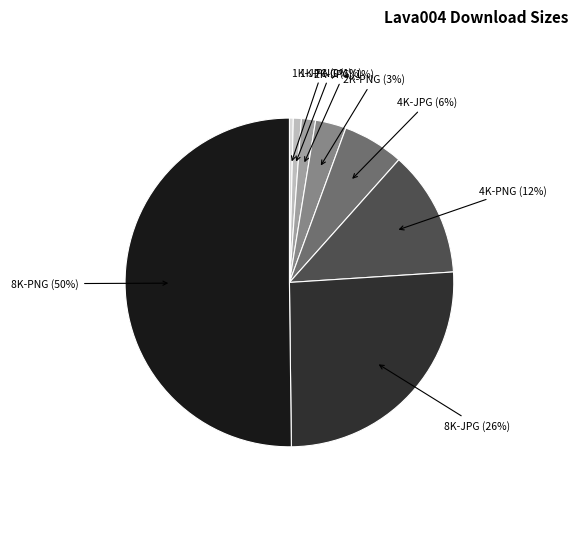

Do 8K-PNG and 2K-JPG together represent more than half of the pie?

Yes